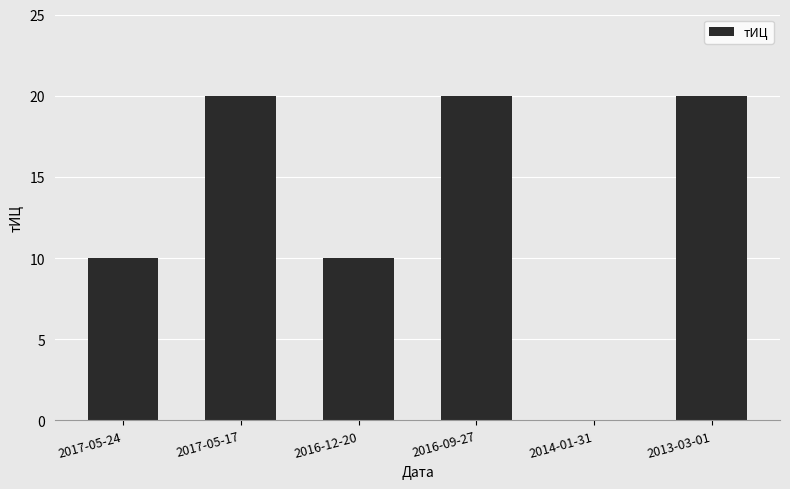

What is the sum of the values at 2016-09-27 and 2013-03-01?

40